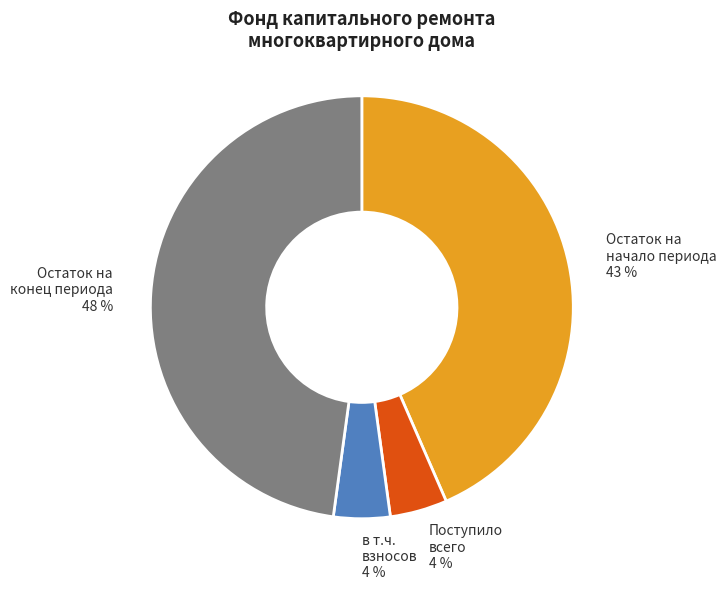

Is it true that Остаток на конец периода is 54% of the pie?

False